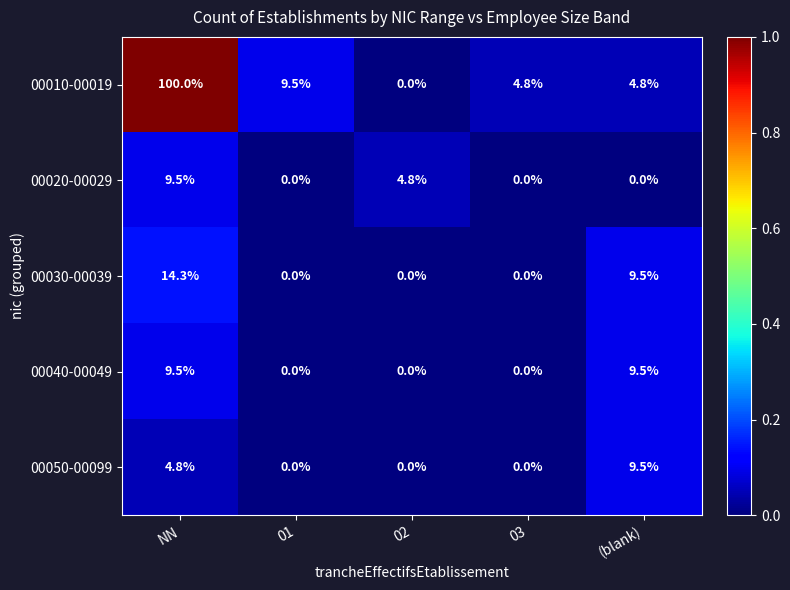

What is the greatest value displayed?

100.0